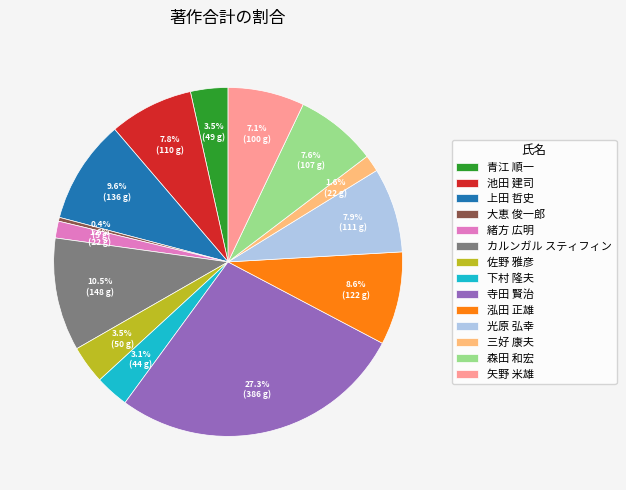

Is it true that 森田 和宏 is 1% of the pie?

False